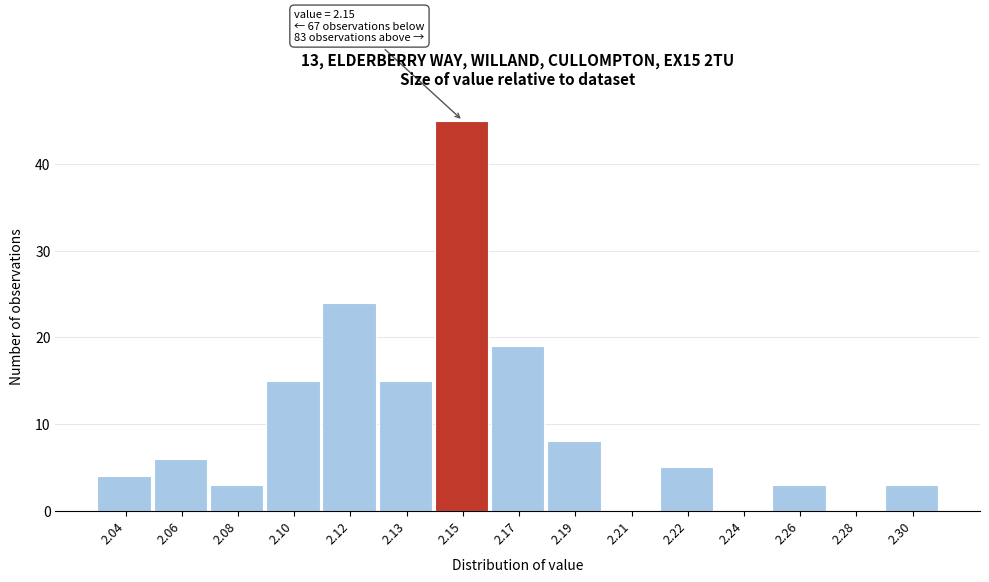

Reading left to right, extract all data points from this chart.

2.04=4	2.06=6	2.08=3	2.10=15	2.12=24	2.13=15	2.15=45	2.17=19	2.19=8	2.21=0	2.22=5	2.24=0	2.26=3	2.28=0	2.30=3